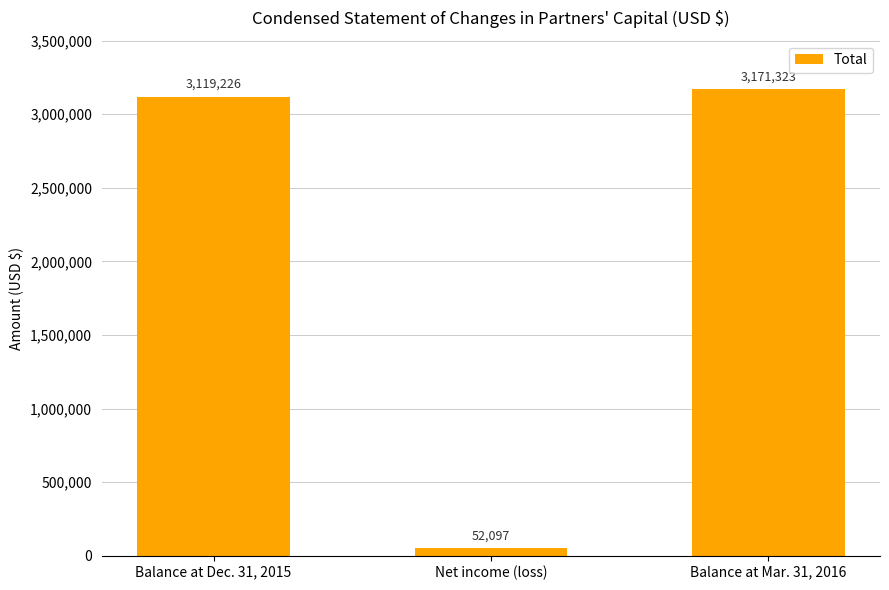

Rank the categories by value from lowest to highest.

Net income (loss), Balance at Dec. 31, 2015, Balance at Mar. 31, 2016